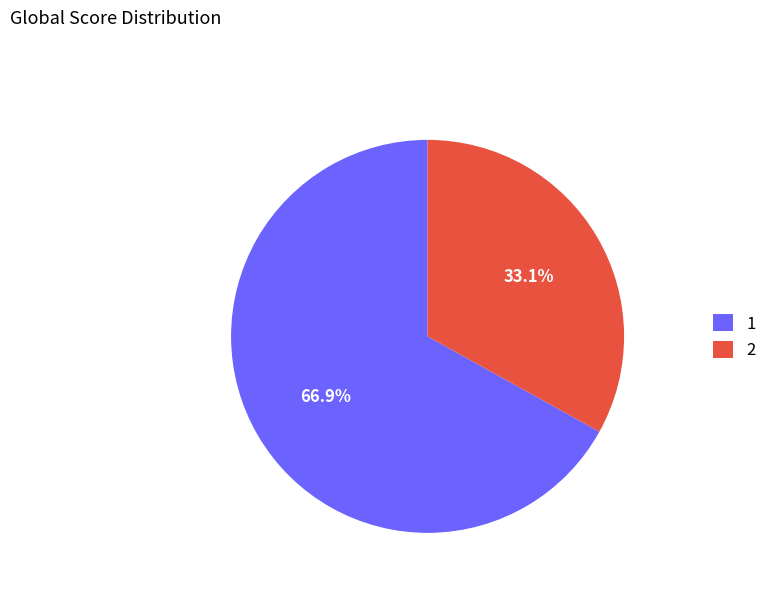

What portion of the pie excludes 2?

66.9%